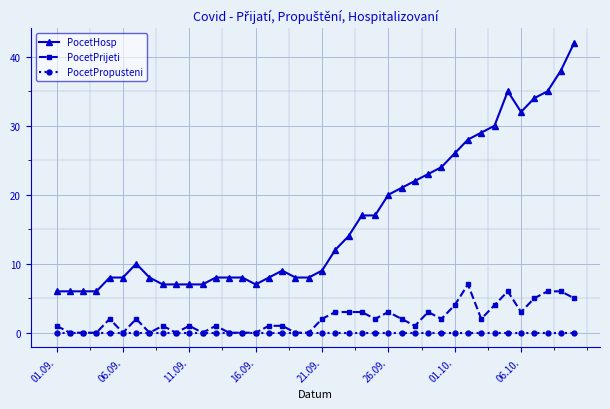

Which series has the widest spread of values?

PocetHosp